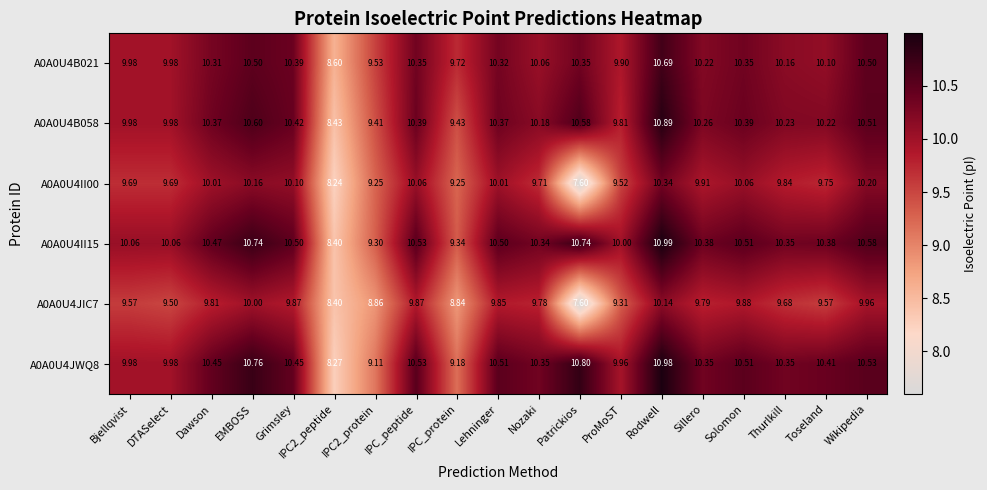

What is the difference between the highest and lowest values at Solomon?

0.6